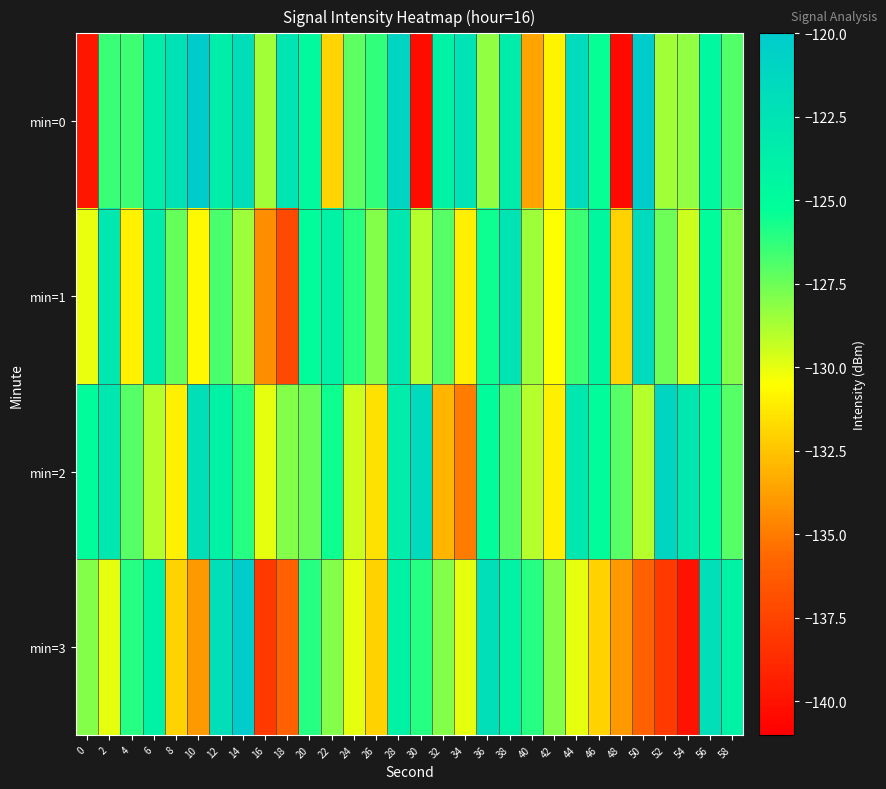

Which series has the largest range (max minus min)?

min=0